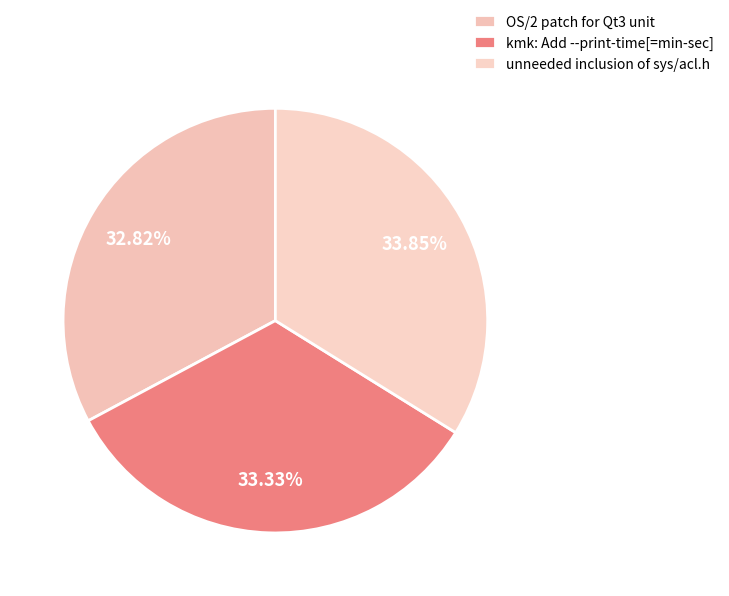

Is the sum of OS/2 patch for Qt3 unit and unneeded inclusion of sys/acl.h greater than half?

Yes